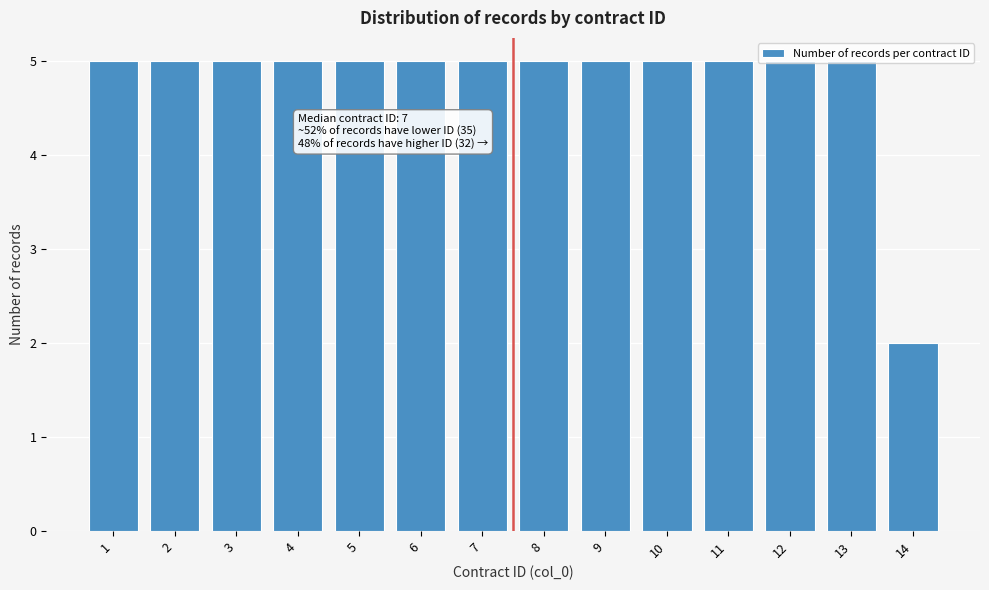

What is the sum of the values at 8 and 6?

10